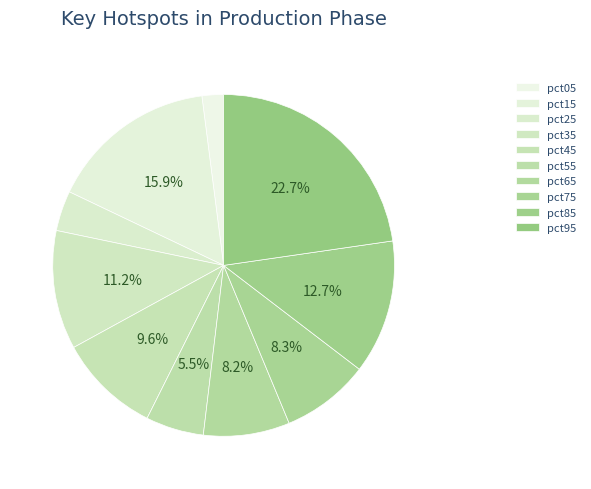

To the nearest percent, what is the difference between the largest and smallest slice percentages?

21%